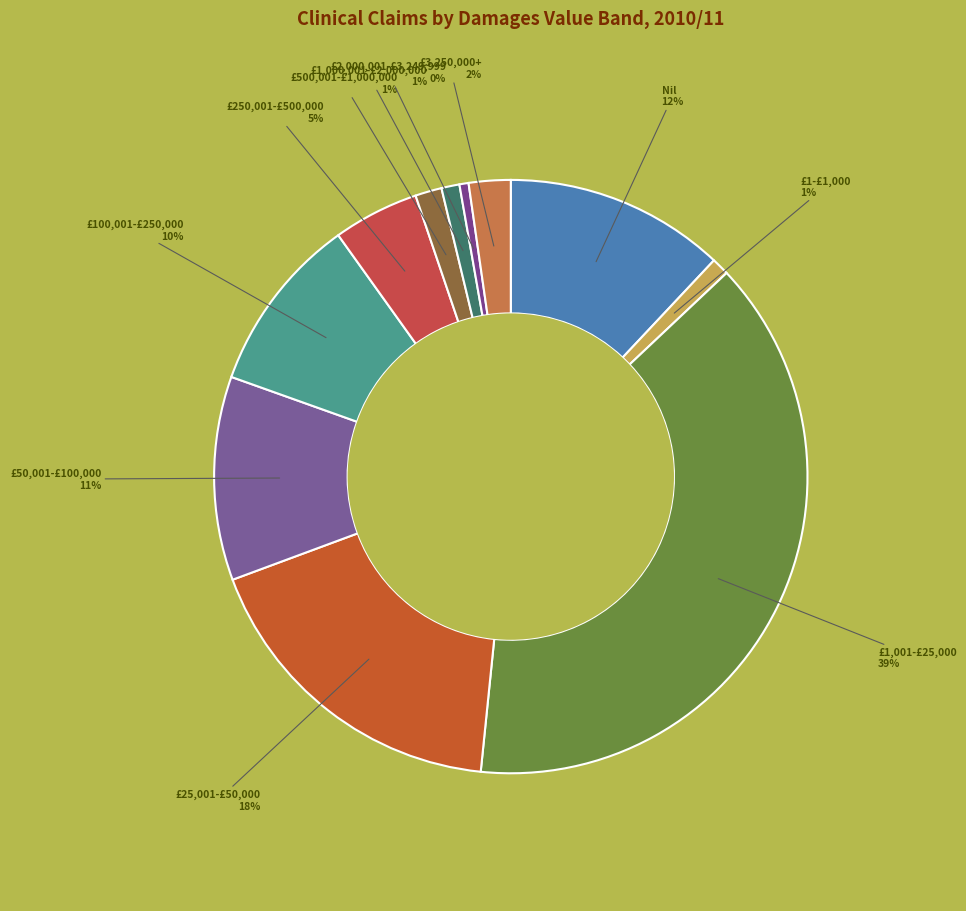

To the nearest percent, what is the average slice percentage?

9%